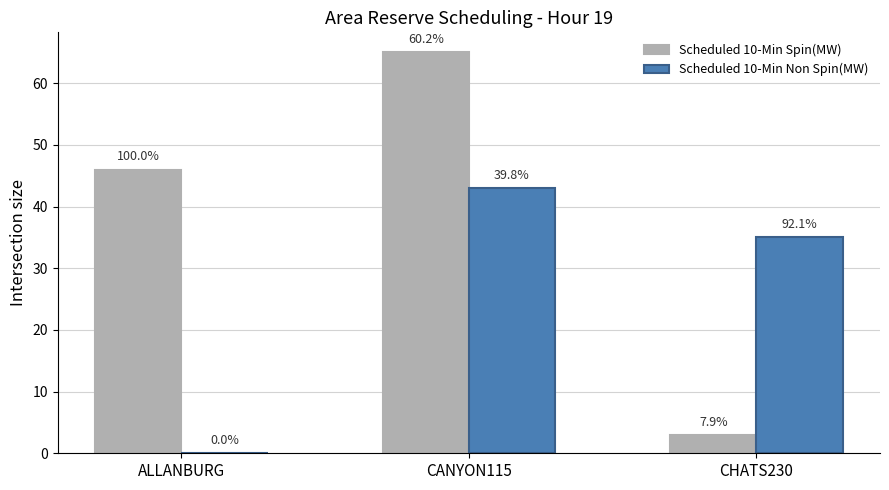

Rank the categories by Scheduled 10-Min Spin(MW) value from highest to lowest.

CANYON115, ALLANBURG, CHATS230